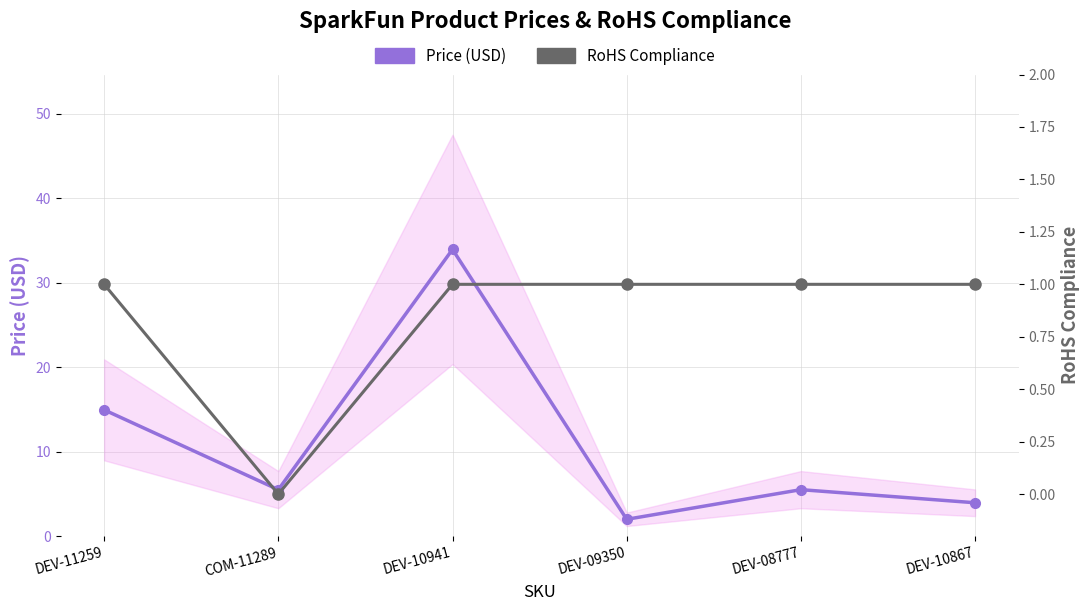

At which category is the sum across all series the highest?

DEV-10941